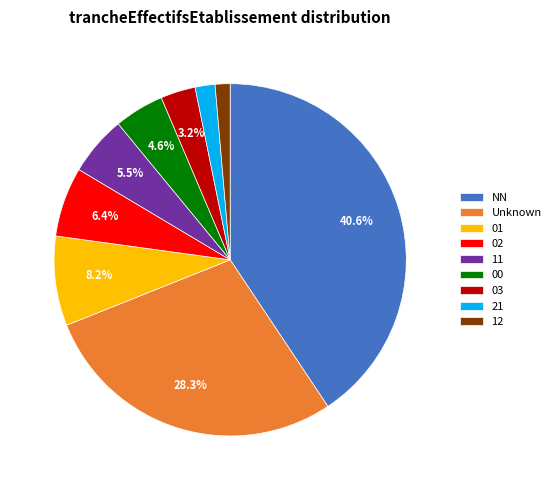

Is the sum of 00 and 01 greater than half?

No